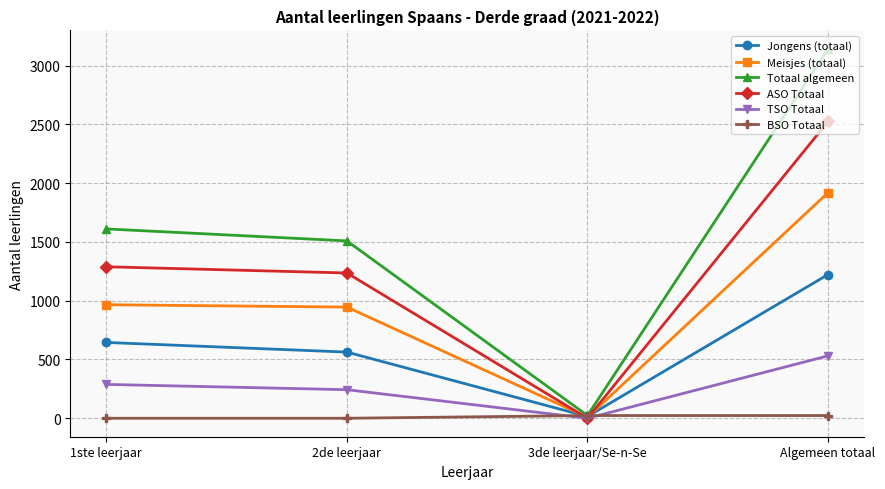

How many intersections are there between ASO Totaal and BSO Totaal?

2